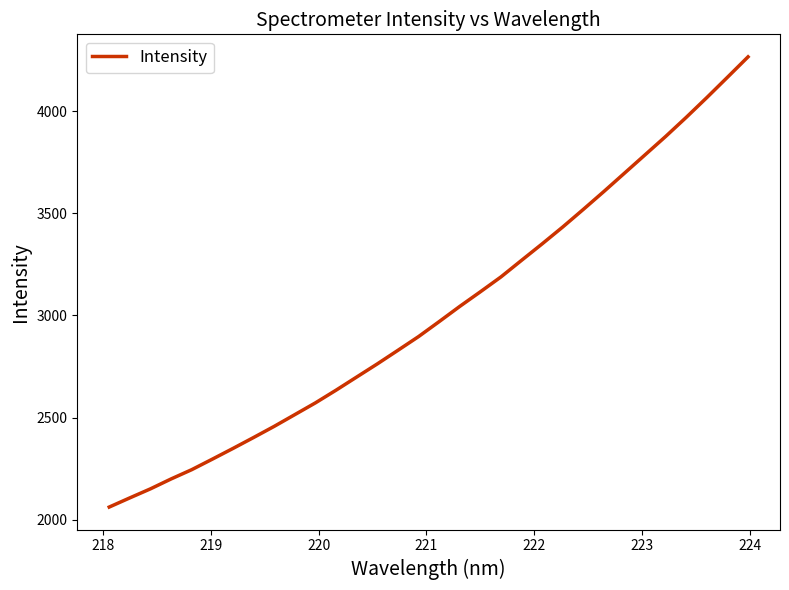

What is the maximum value shown in the chart?

4265.7